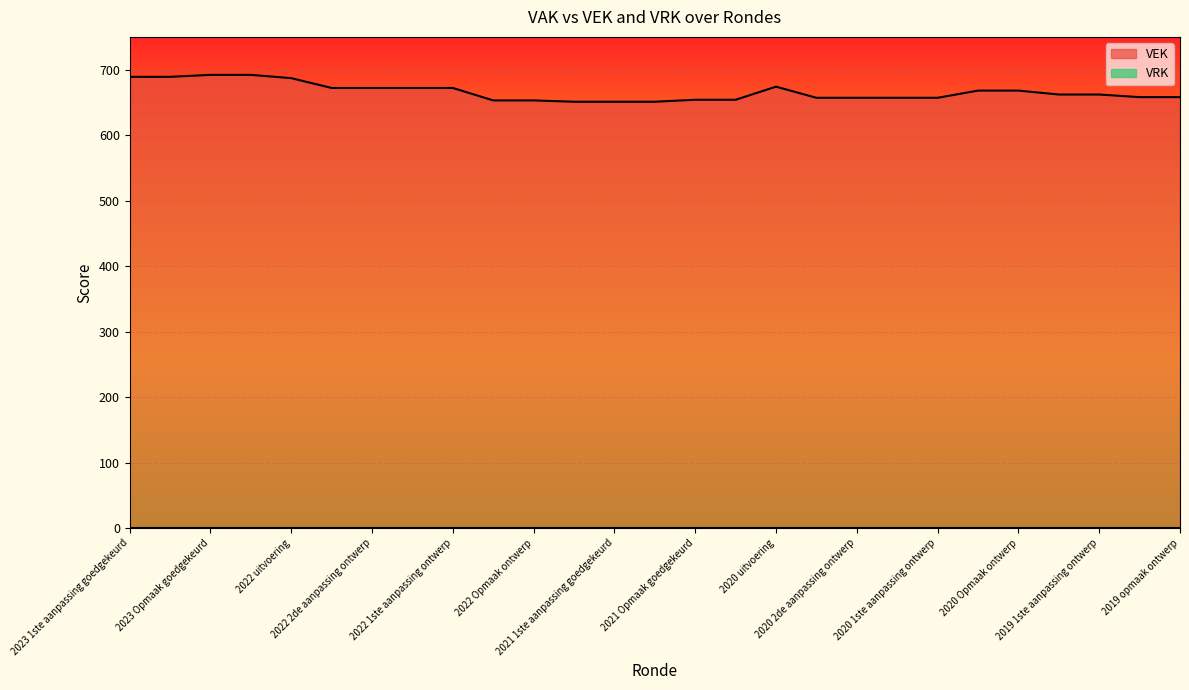

What is the sum of all values?

17982